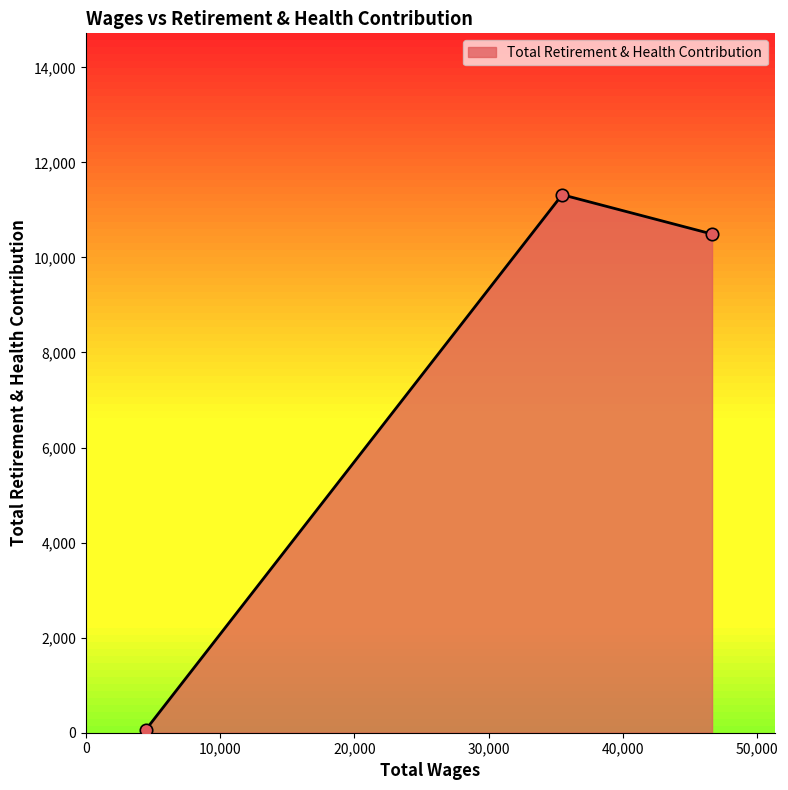

What is the average value?

7289